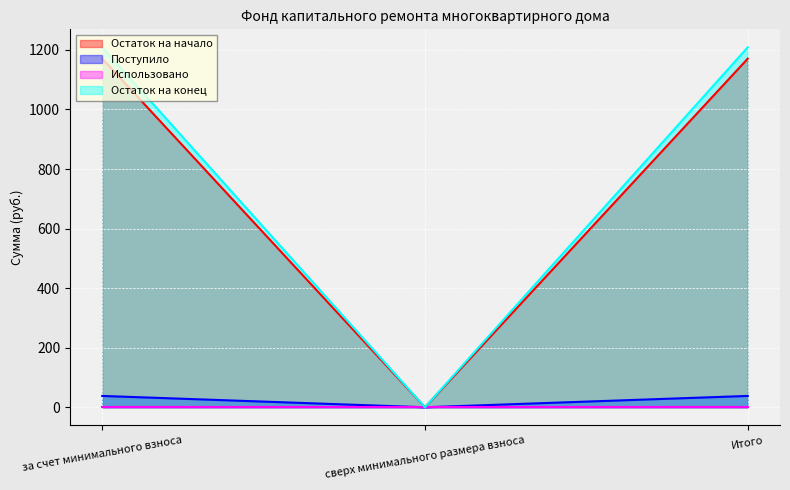

Which series changed the most between за счет минимального взноса and Итого?

Остаток на начало